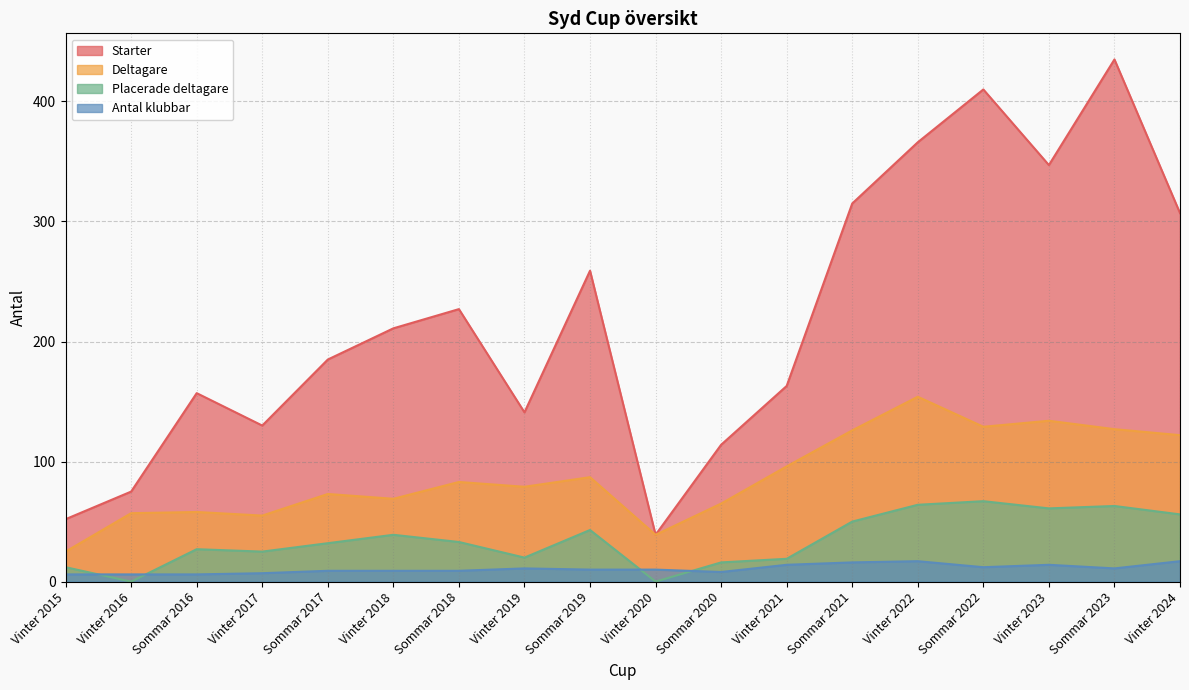

Reading left to right, extract all data points from this chart.

Starter: 52	75	157	130	185	211	227	141	259	39	114	163	315	366	410	347	435	307
Deltagare: 25	57	58	55	73	69	83	79	87	39	65	96	126	154	129	134	127	122
Placerade deltagare: 12	0	27	25	32	39	33	20	43	0	16	19	50	64	67	61	63	56
Antal klubbar: 6	6	6	7	9	9	9	11	10	10	8	14	16	17	12	14	11	17